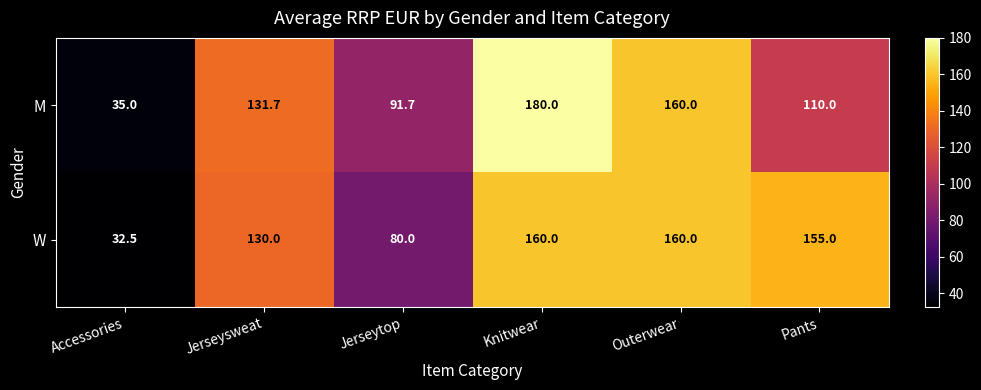

What is the total value across all series at Accessories?

67.5